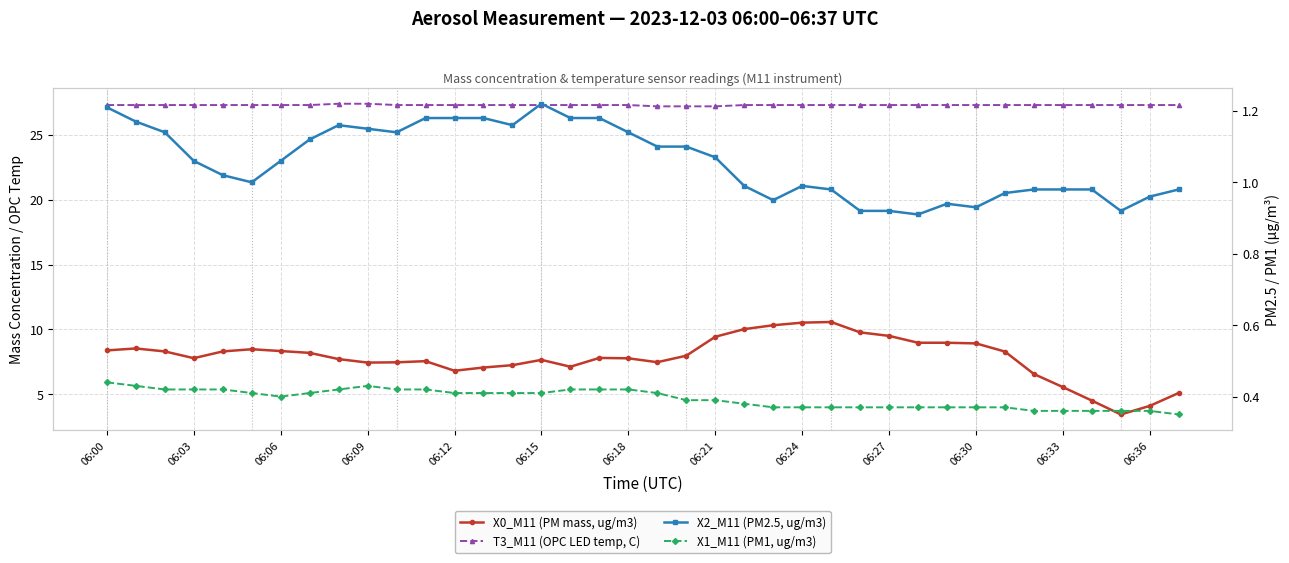

What is the difference between the highest and lowest values at 29?

26.9